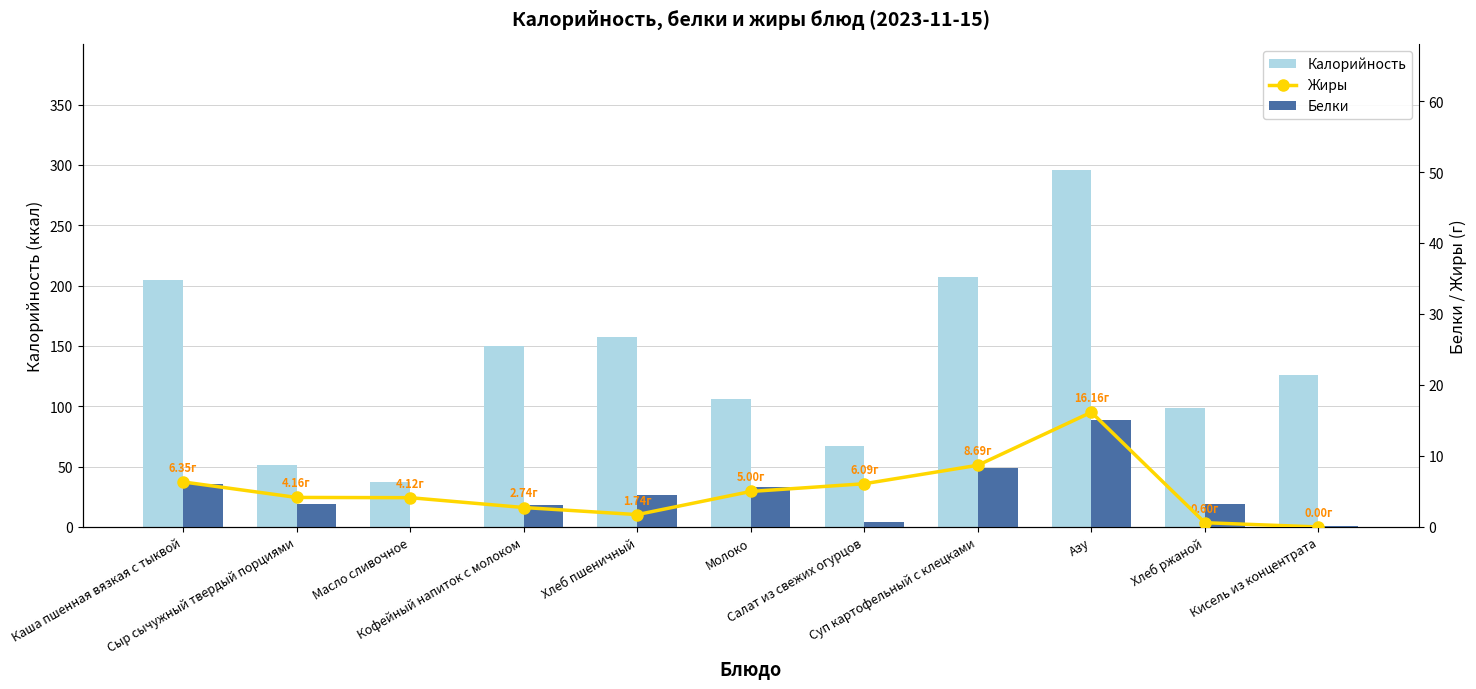

At how many categories does at least one series exceed 235?

1